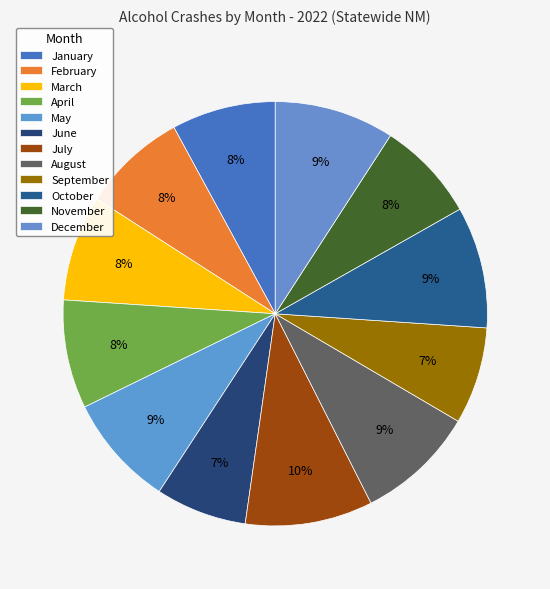

What is the total percentage of May and March?

16.6%